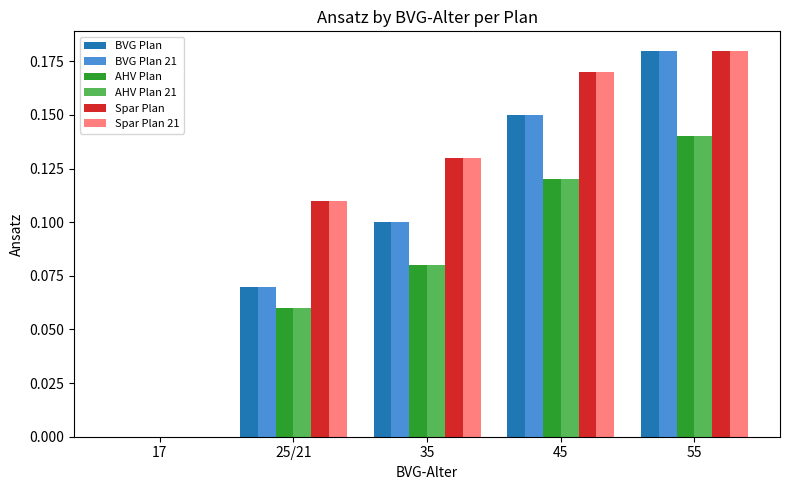

How many positive values does the BVG Plan 21 series have?

4